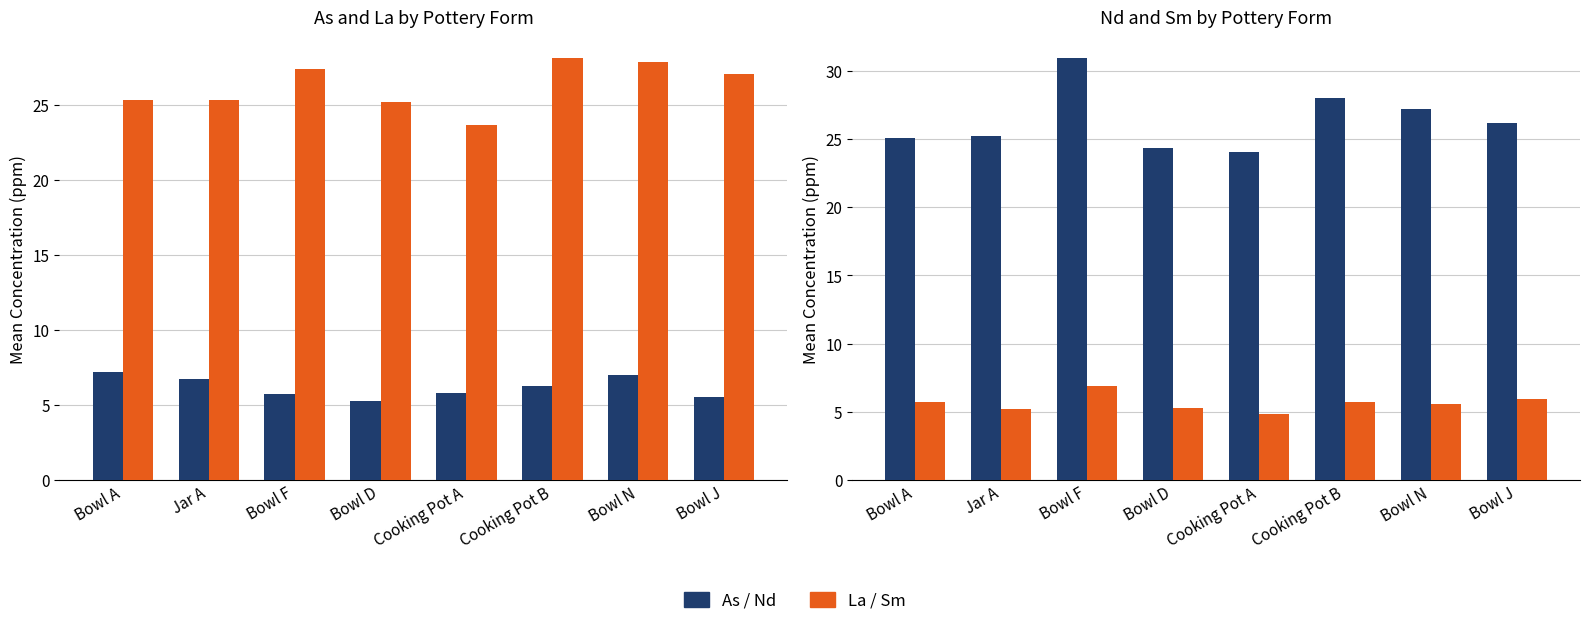

Where does the As series first go above 6?

Bowl A